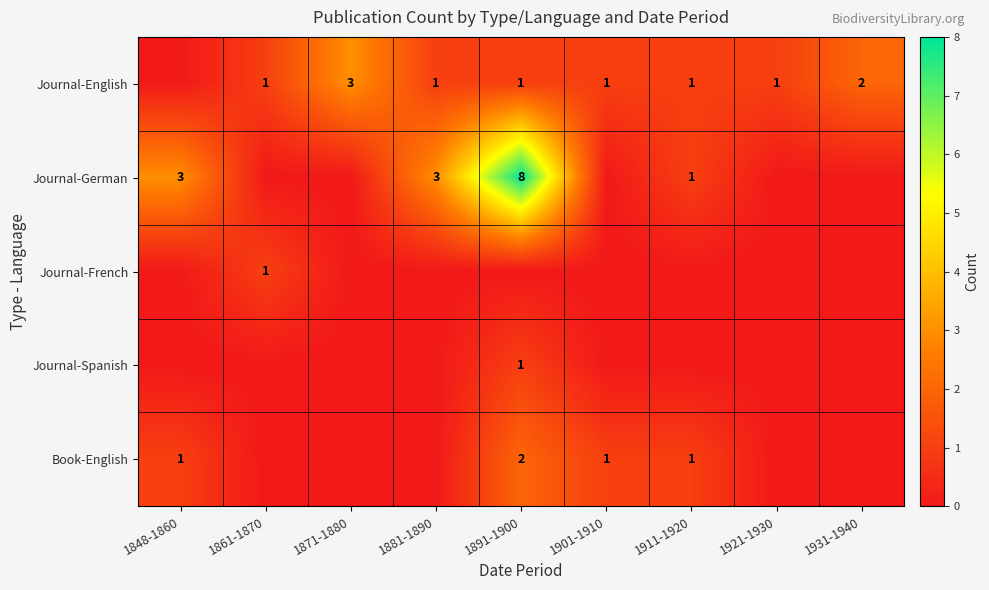

Between 1891-1900 and 1848-1860, which is larger?

1891-1900